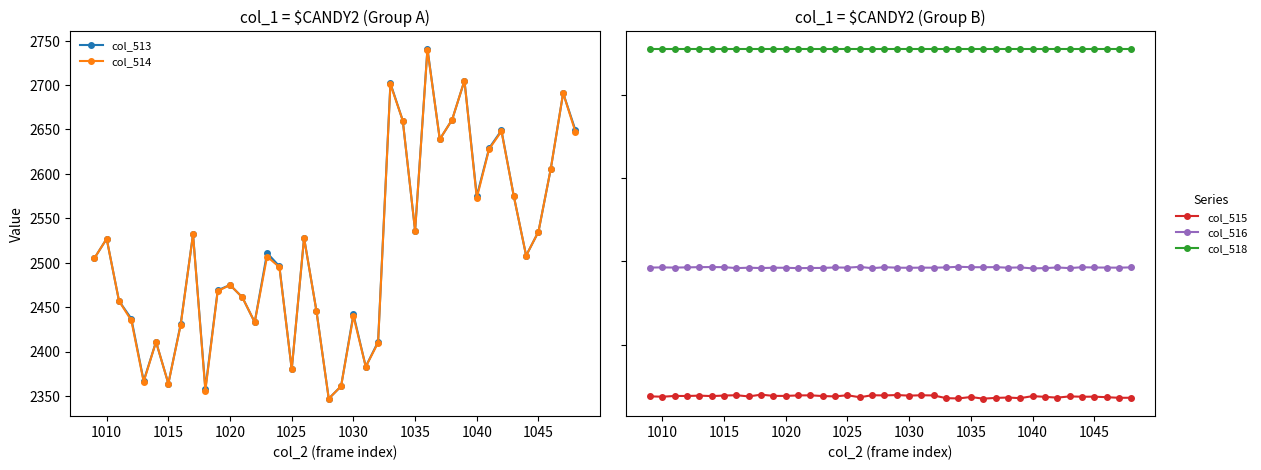

In col_514, how many points are lower than both neighbors (excluding endpoints)?

11